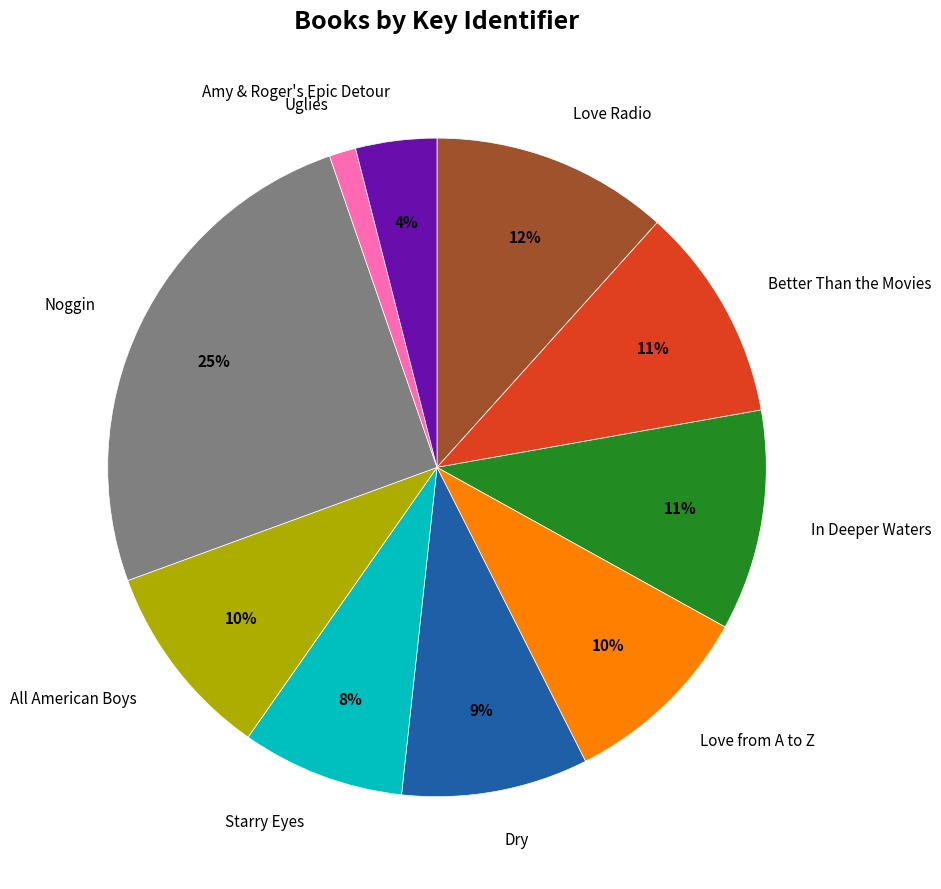

Is there a majority slice in this chart?

No